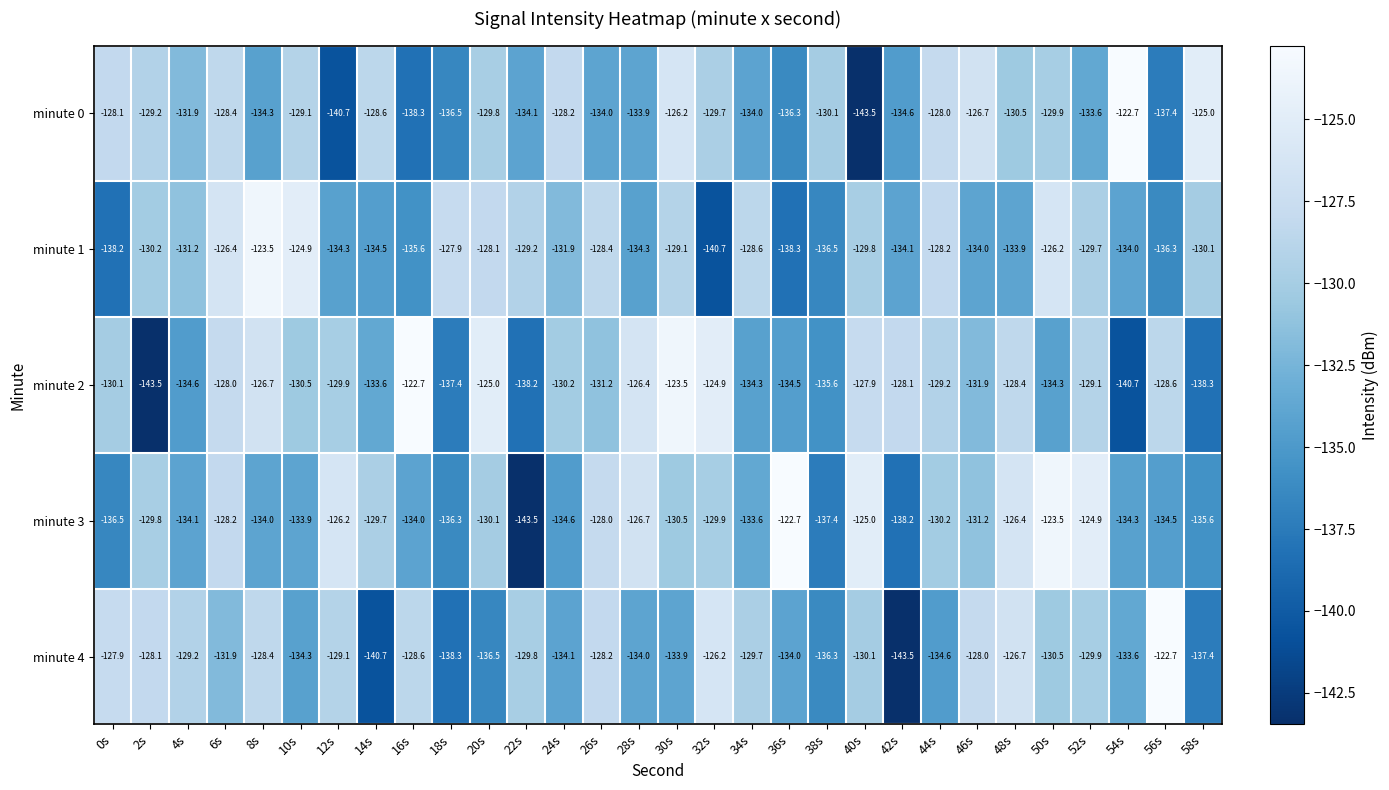

At 0s, list the series in order from largest to smallest.

minute 4, minute 0, minute 2, minute 3, minute 1